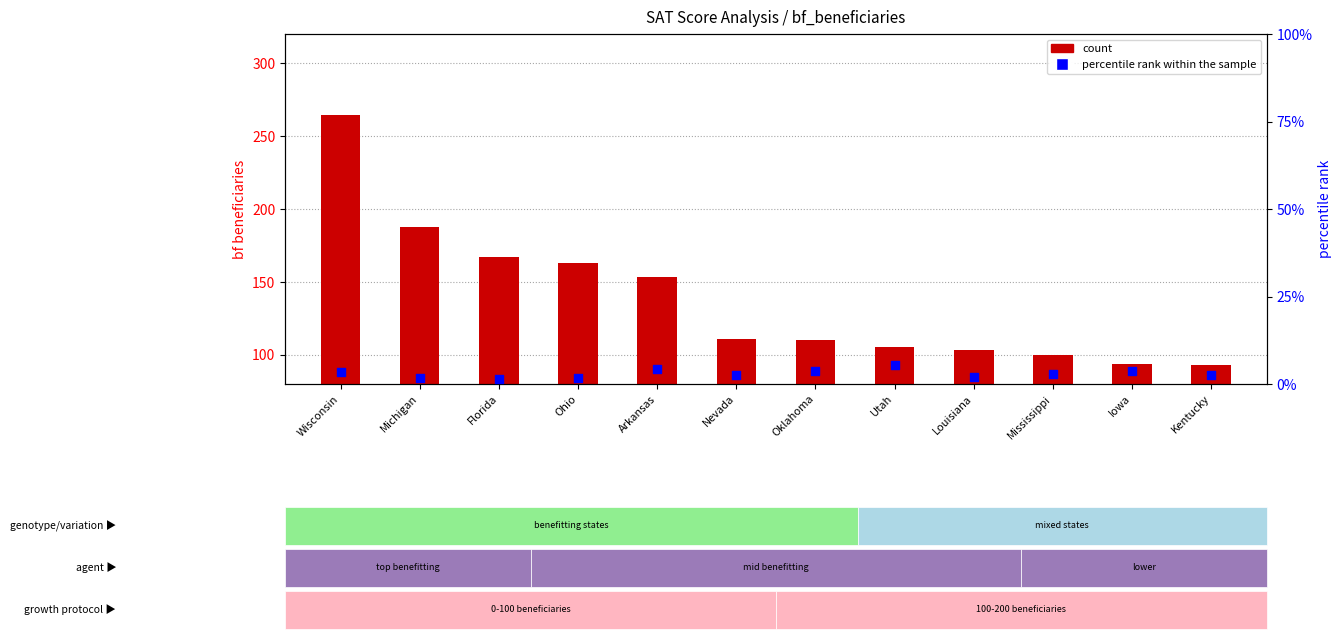

What are all the series names shown in the legend?

count, percentile rank within the sample